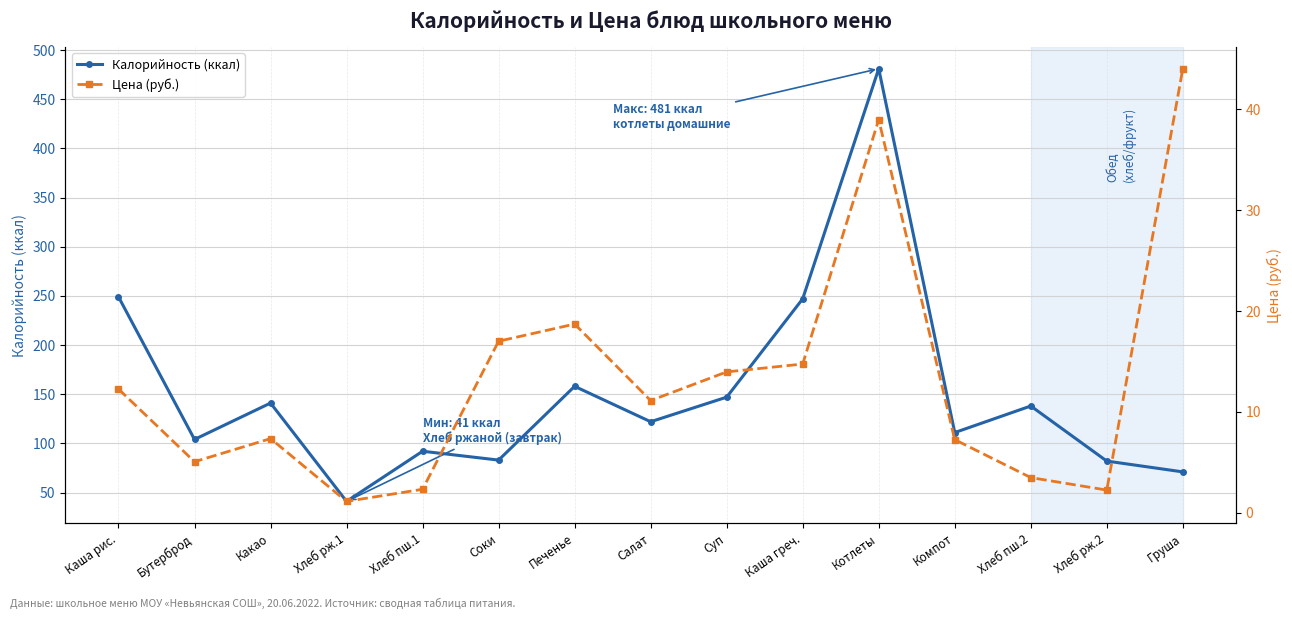

The value of Цена (руб.) at Бутерброд is 5.1. True or false?

True